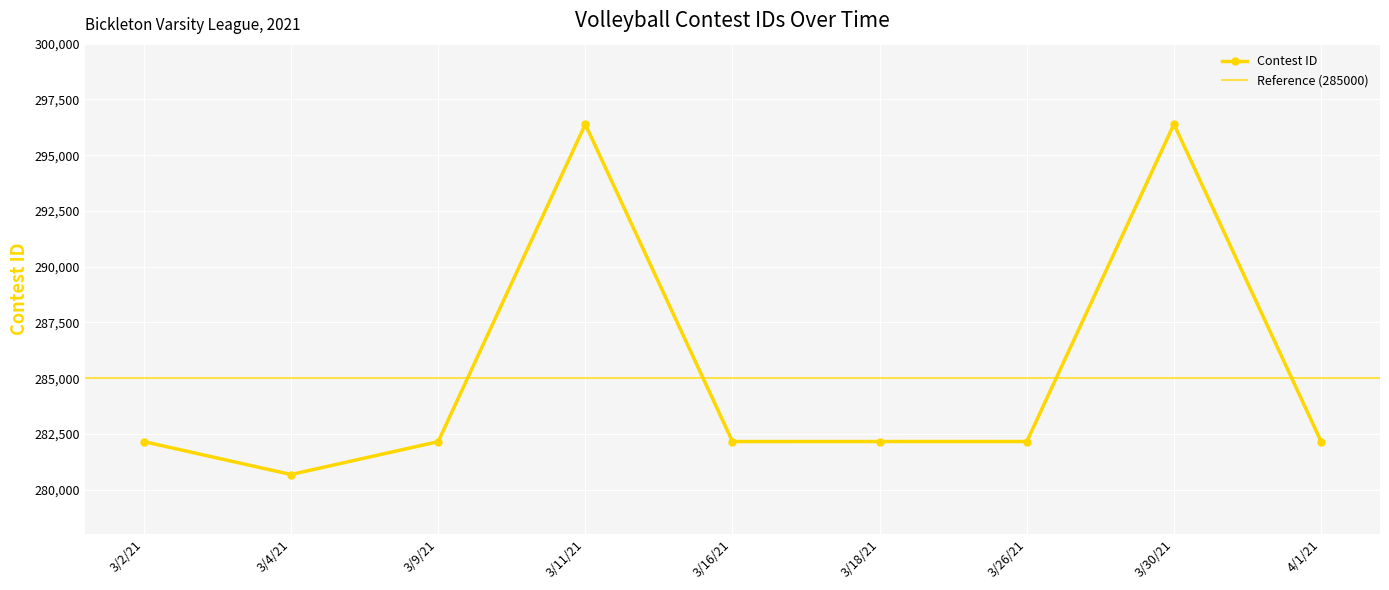

Rank the categories by value from highest to lowest.

3/30/21, 3/11/21, 3/26/21, 3/18/21, 3/16/21, 3/2/21, 4/1/21, 3/9/21, 3/4/21